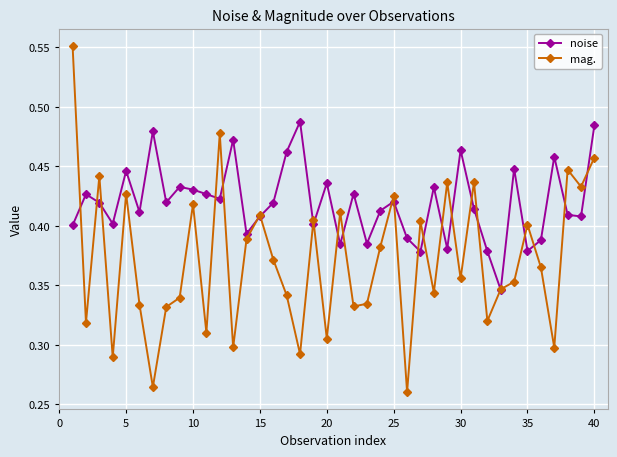

True or false: noise has more than 1 points higher than both neighbors.

True